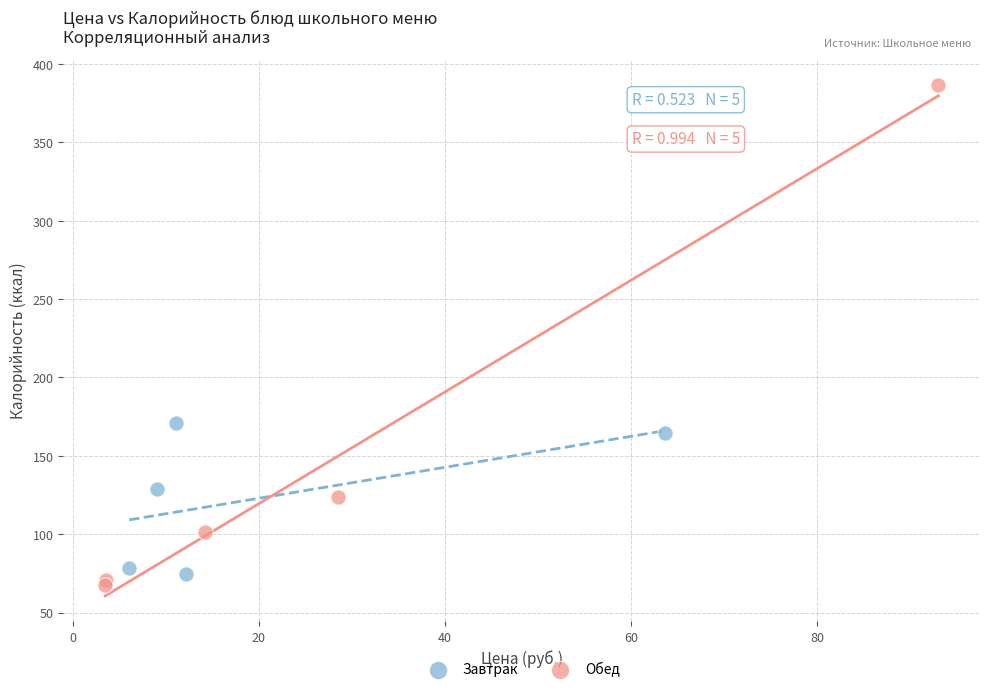

Which series reaches the maximum Y coordinate?

Обед